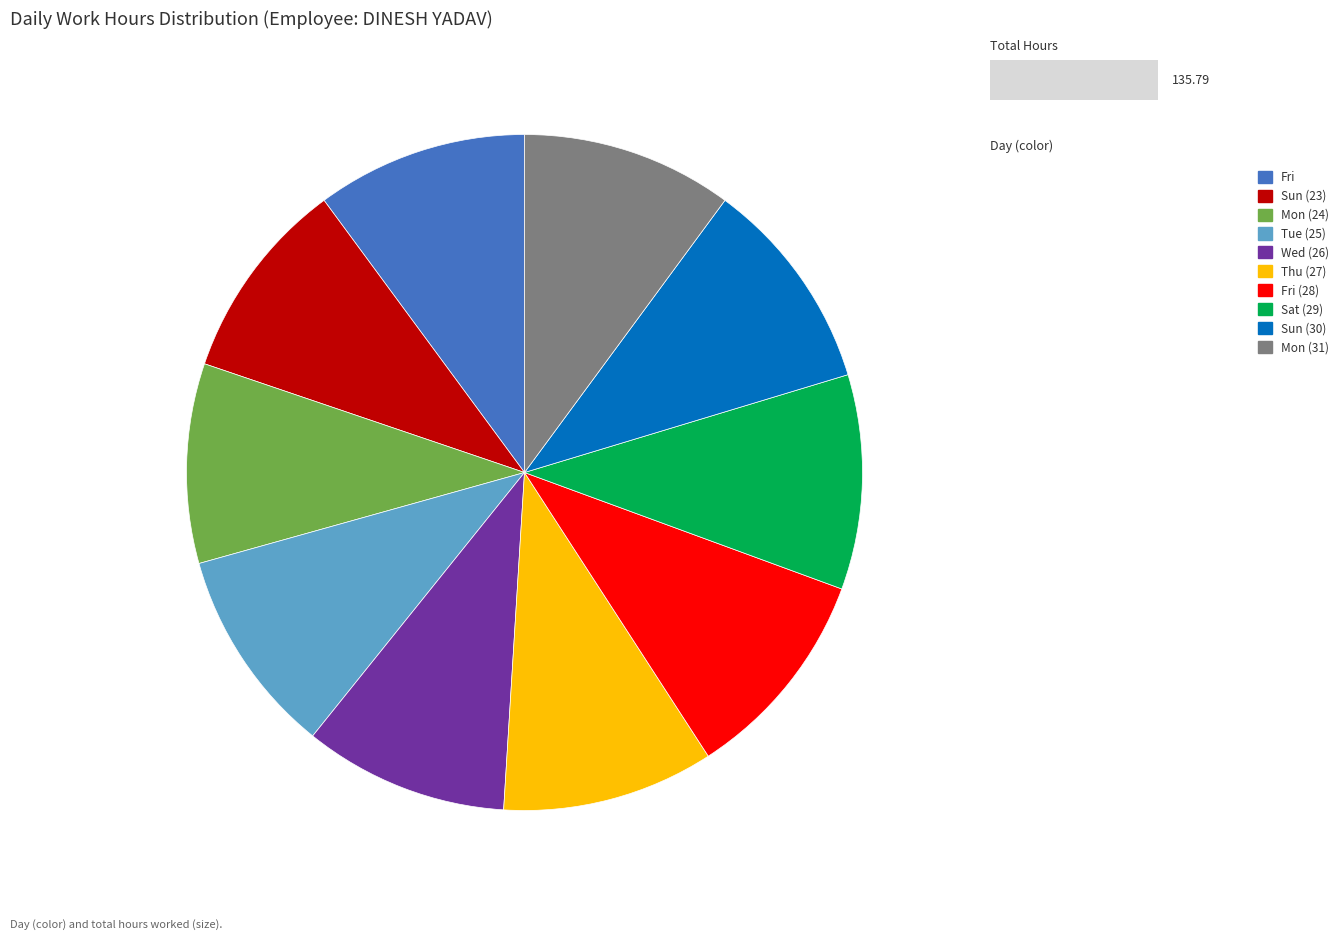

Does Fri account for over 50% of the chart?

No